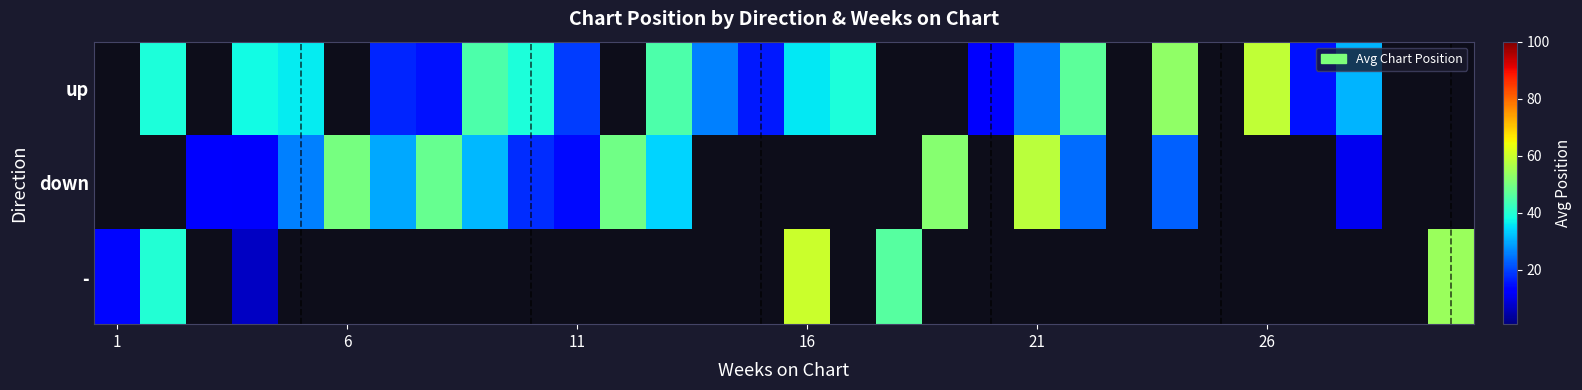

Which has a higher value, 13 or 8?

8